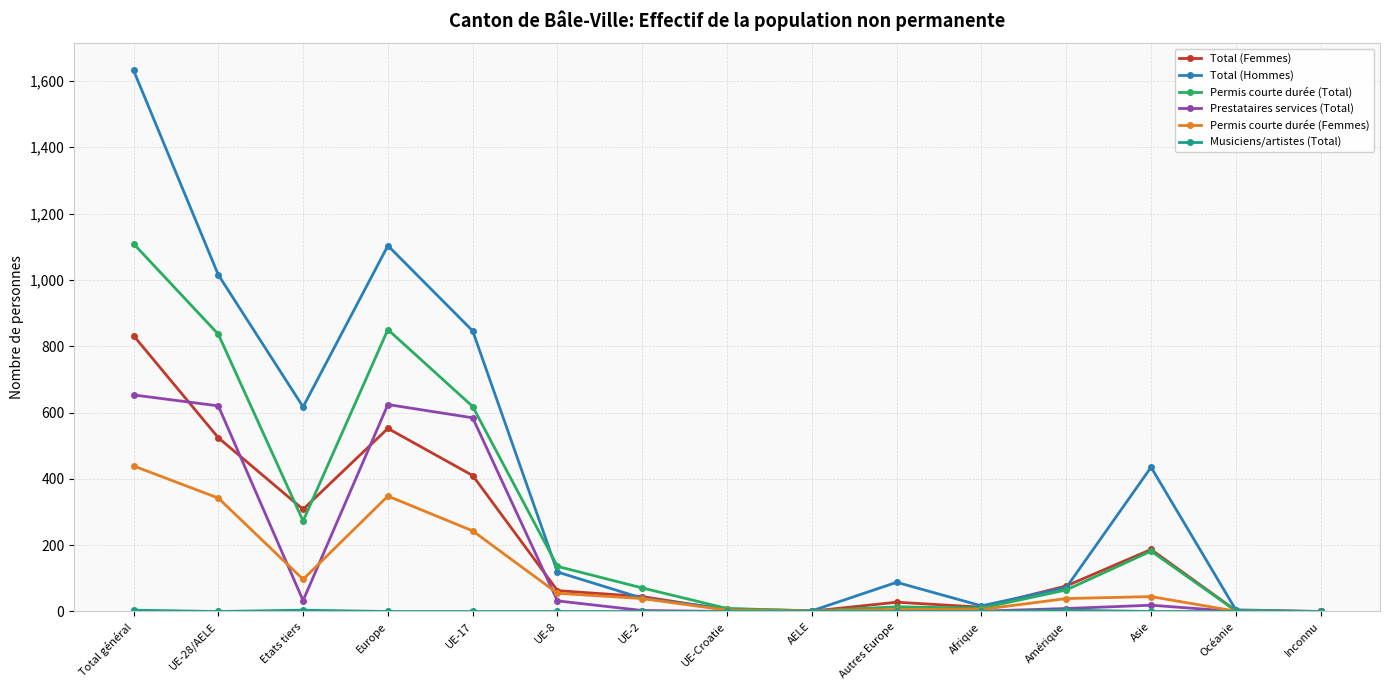

What position from the left is UE-17?

5